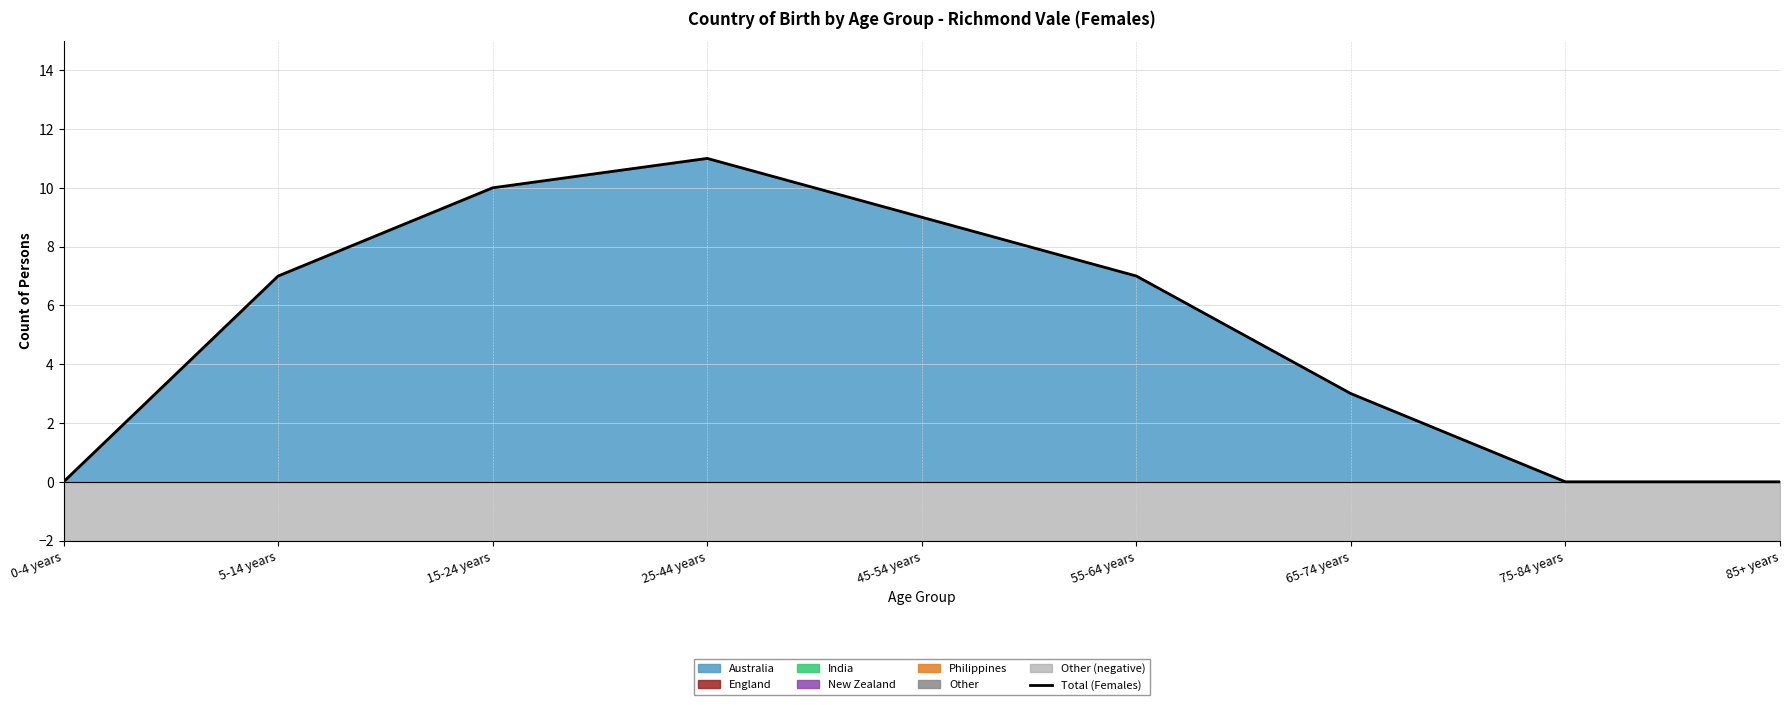

What is the value of the 6th point from the left?

7